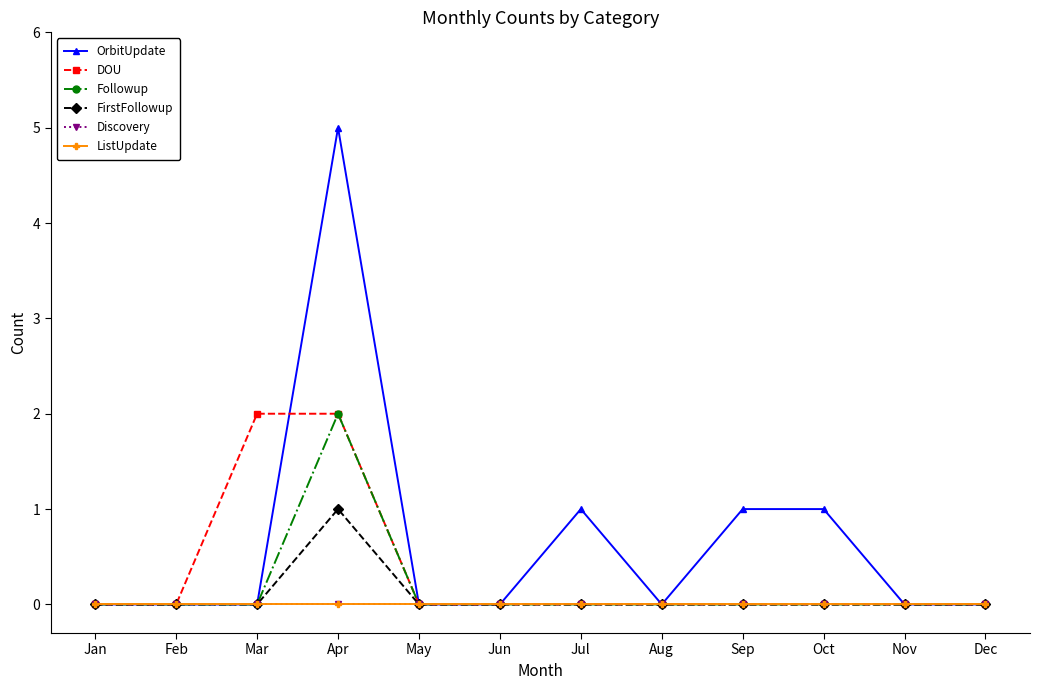

Which series has the largest total across all categories?

OrbitUpdate